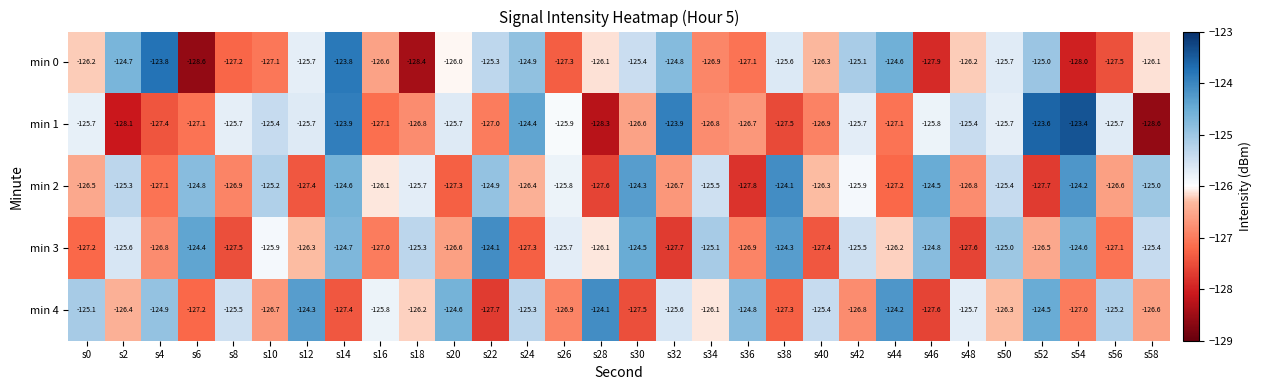

True or false: min 4 has a value of -184.5 at s38.

False